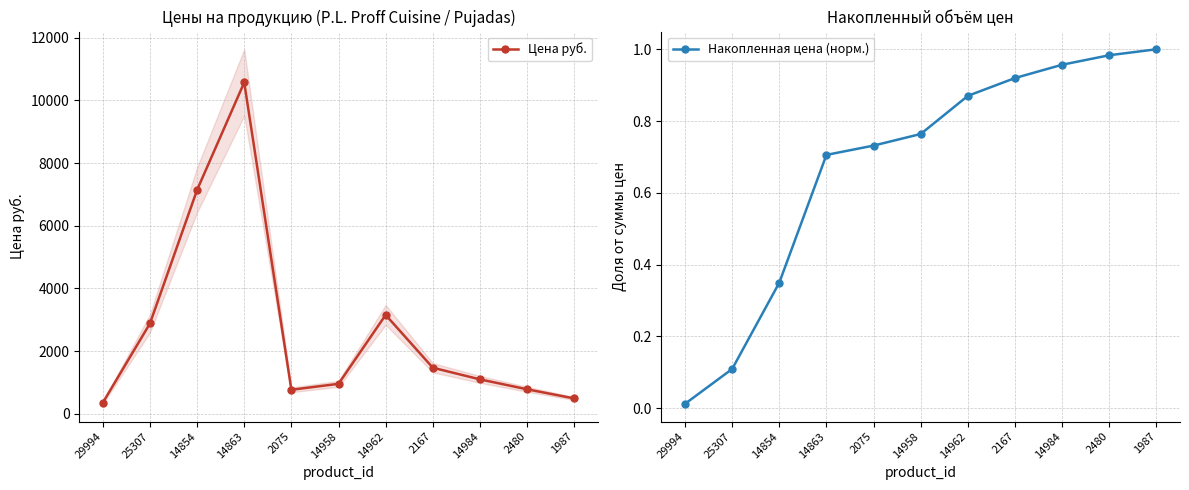

True or false: Накопленная цена (норм.) has a value of 0.3 at 14863.

False